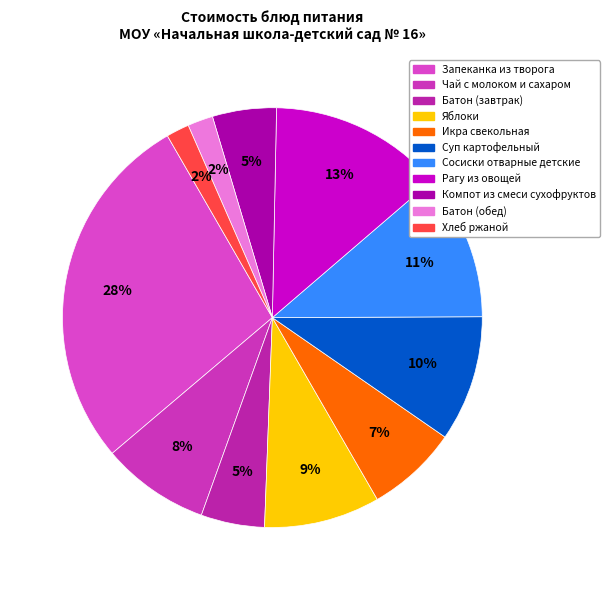

To the nearest percent, what portion does Батон (завтрак) represent?

5%